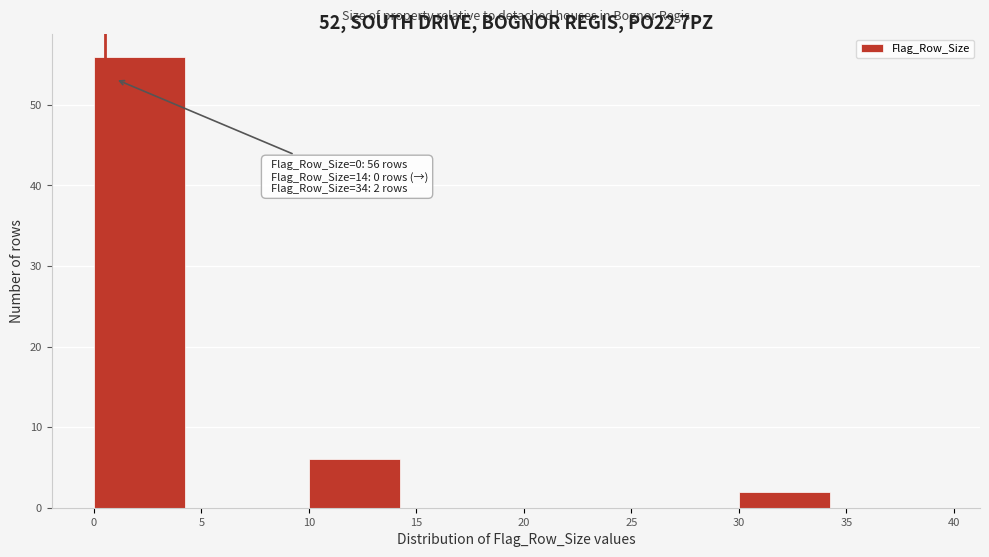

Which range on the x-axis has the tallest bar?

0 to 5